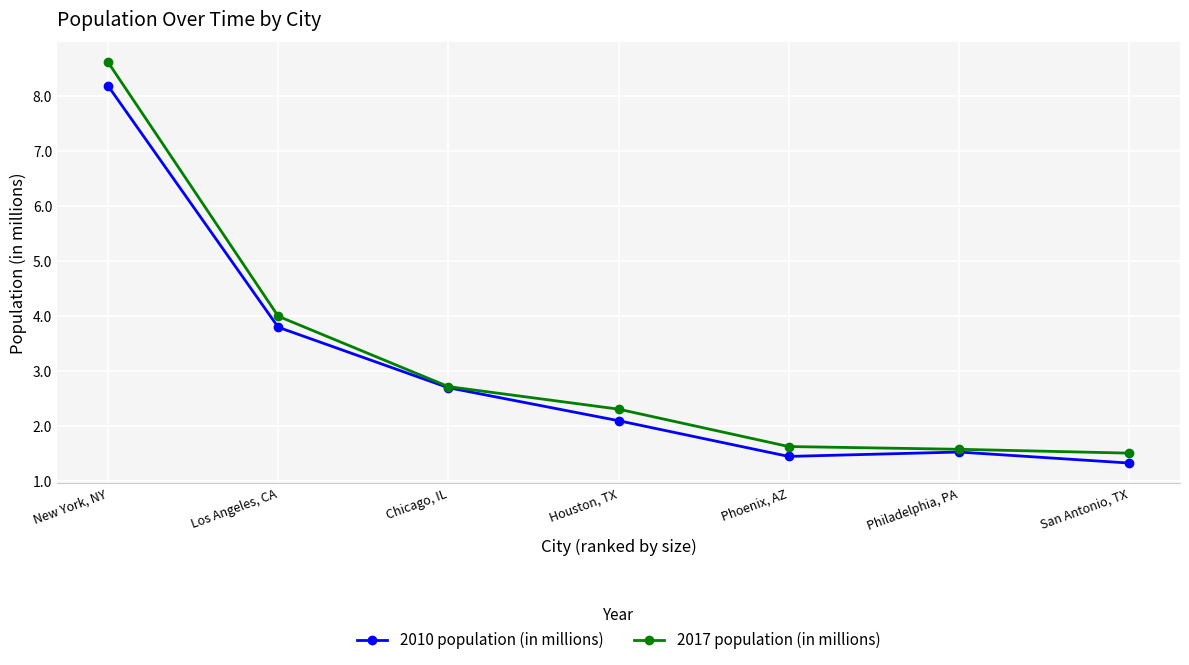

At how many categories does at least one series exceed 2?

4